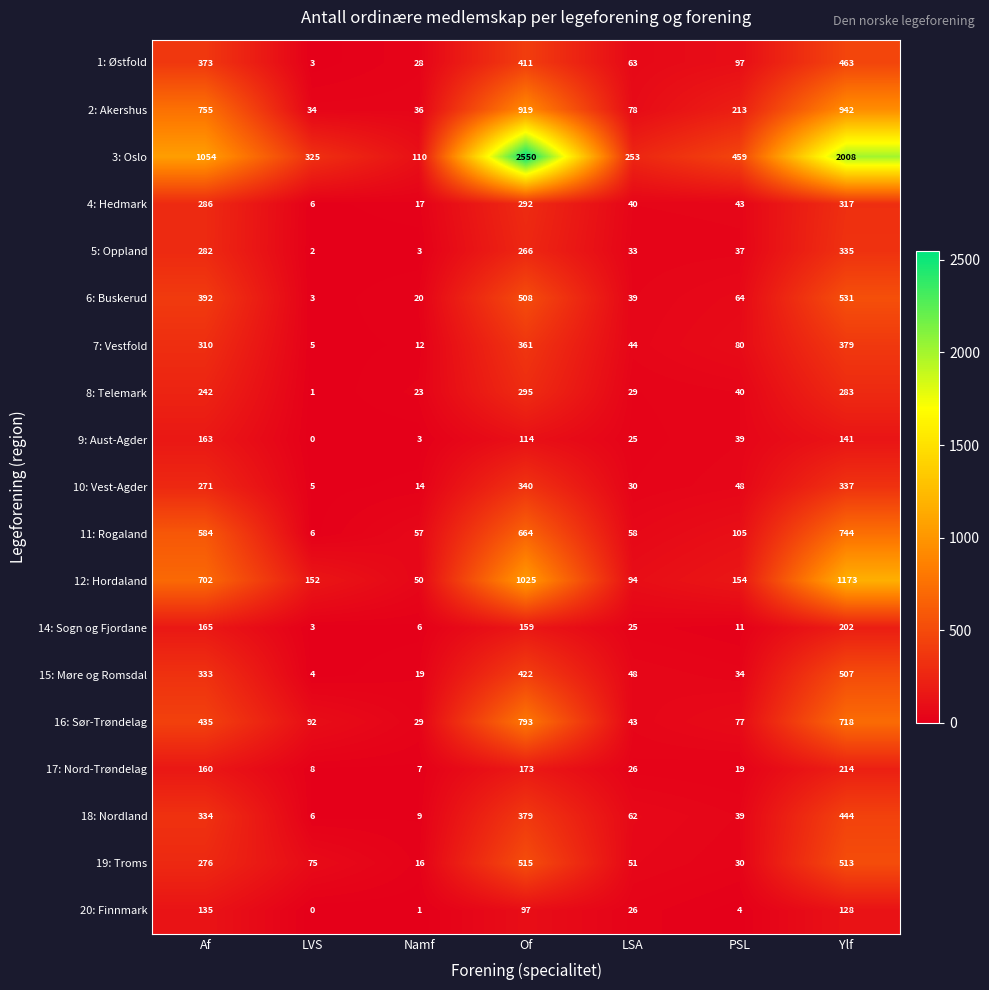

How many series are shown in this chart?

19